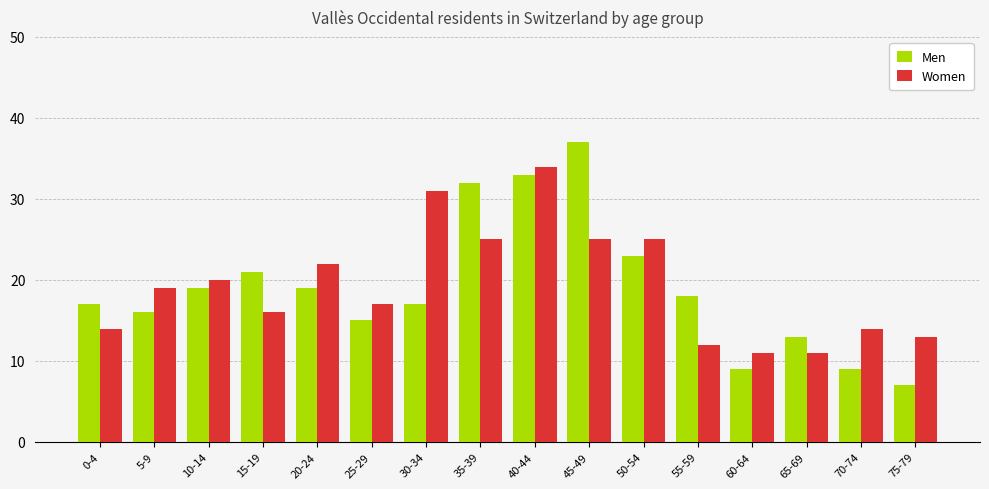

What is the approximate value of Women at 55-59?

12